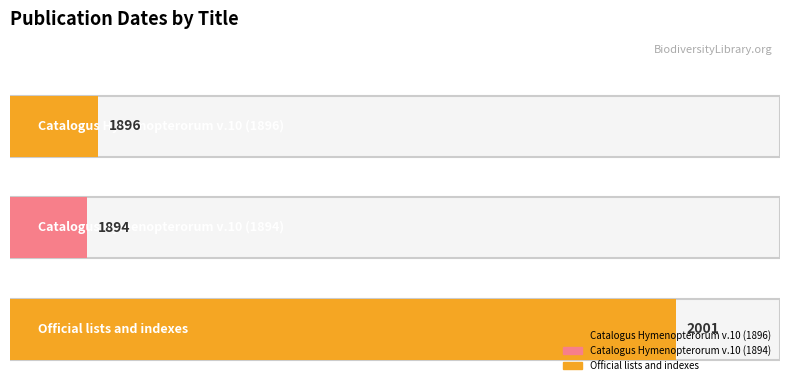

Rank the categories by value from highest to lowest.

Official lists and indexes, Catalogus Hymenopterorum v.10 (1896), Catalogus Hymenopterorum v.10 (1894)